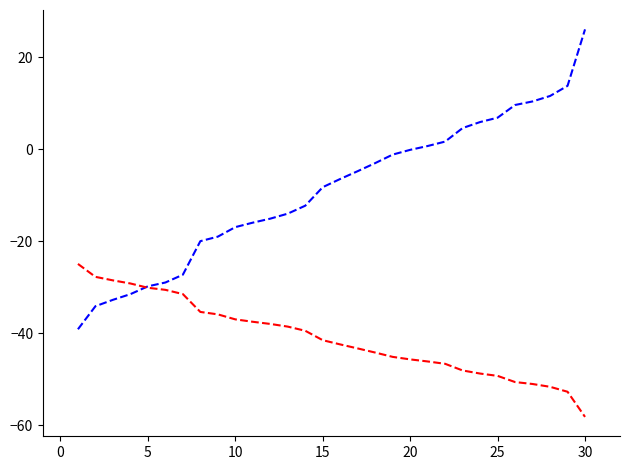

What is the maximum value shown in the chart?

26.0